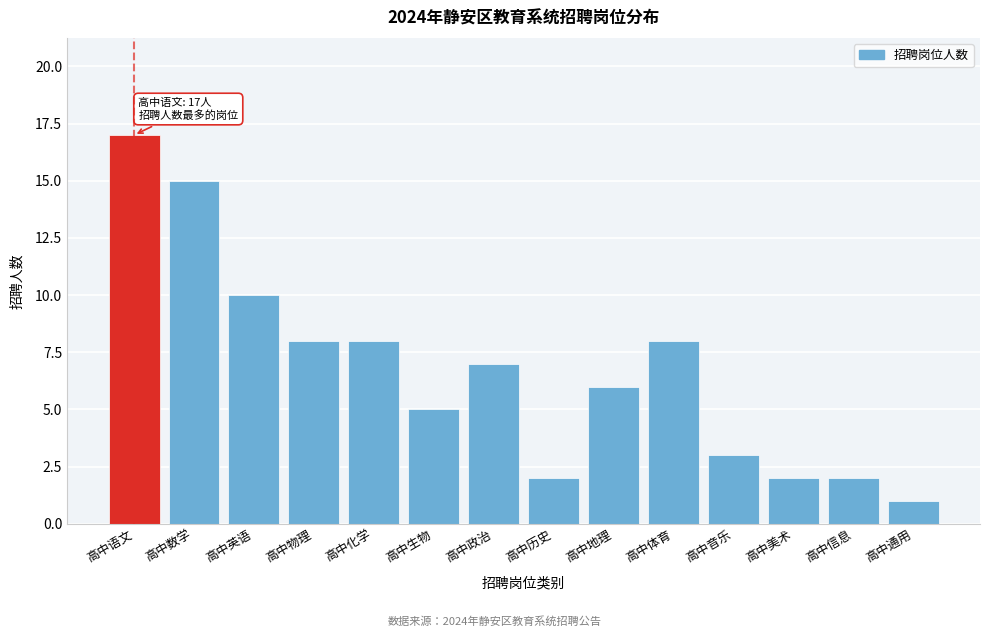

Reading right to left, transcribe all the data shown in this chart.

1	2	2	3	8	6	2	7	5	8	8	10	15	17